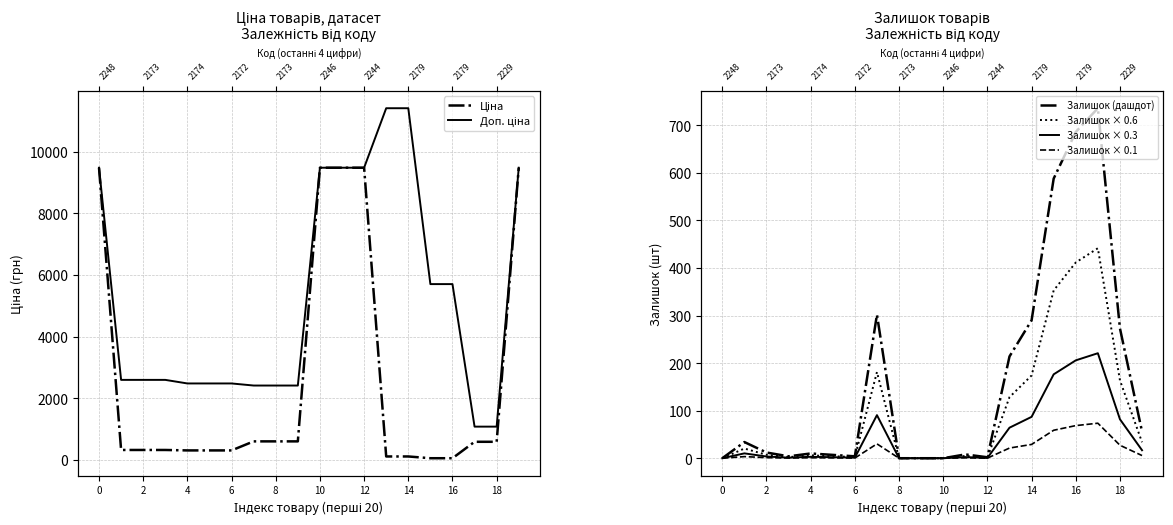

What is the difference between the maximum and minimum values in the Залишок (дашдот) series?

736.0